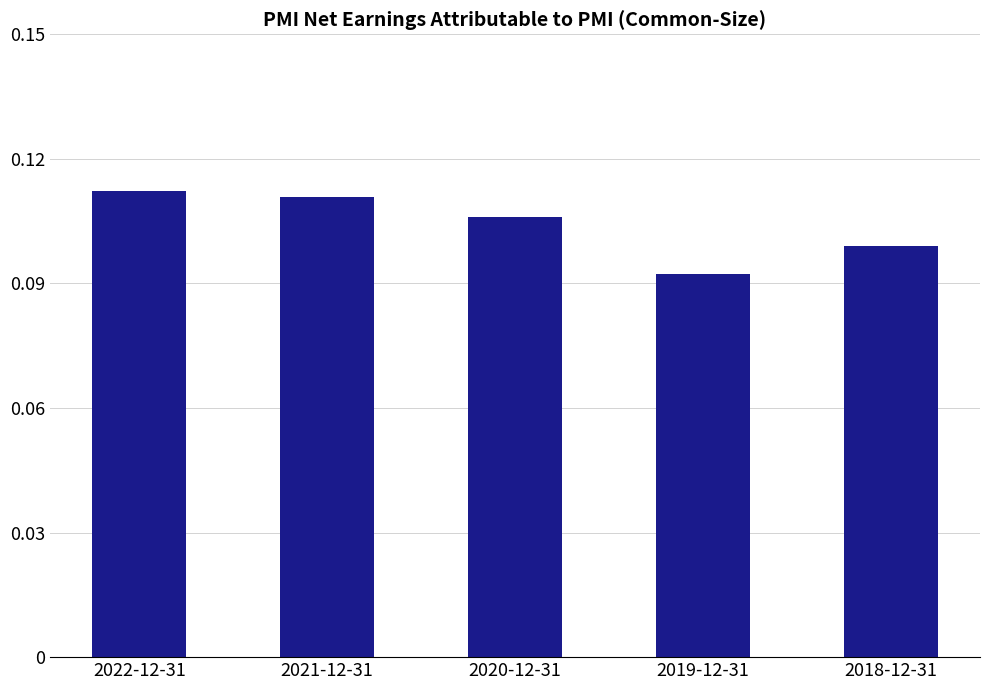

Which has a higher value, 2022-12-31 or 2021-12-31?

2022-12-31